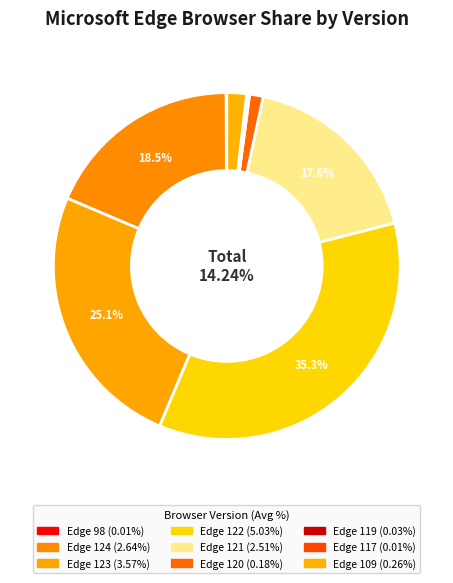

Is it true that Edge 98 is 0% of the pie?

True